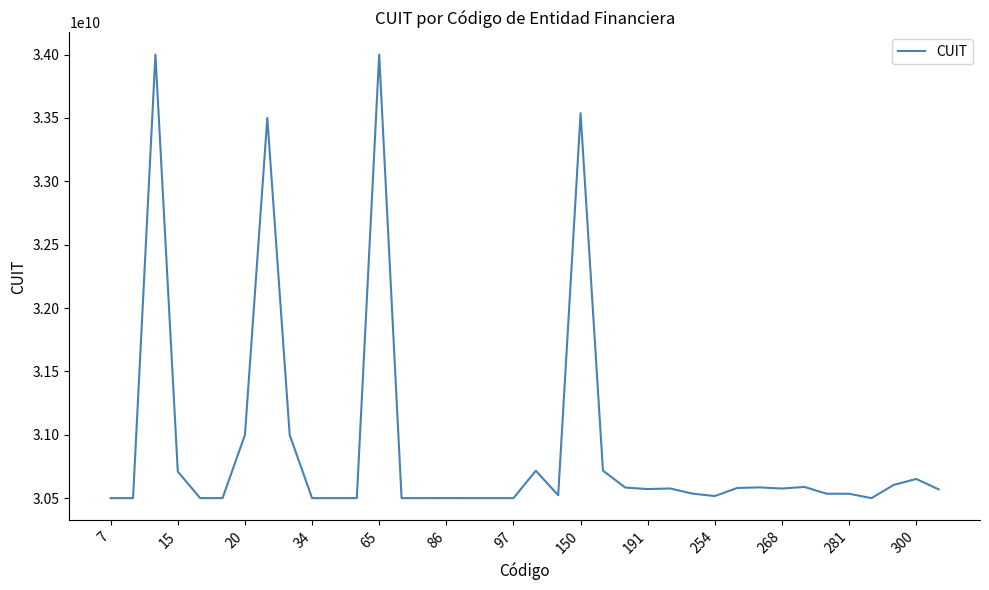

What is the difference between the maximum and minimum values?

3499240374